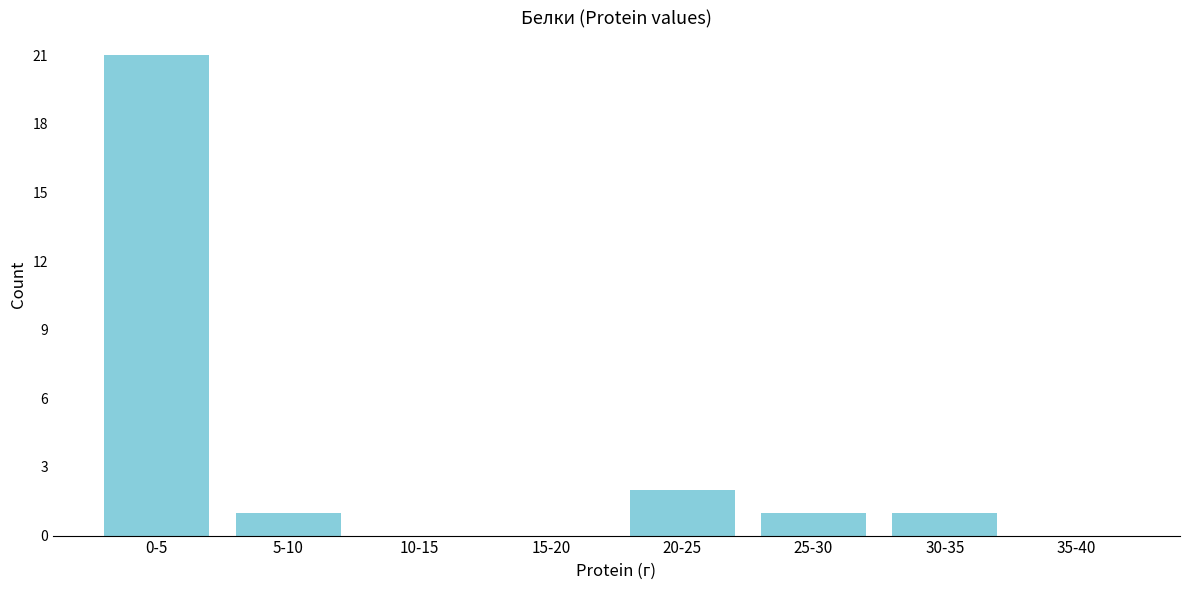

Reading right to left, extract all data points from this chart.

35-40=0	30-35=1	25-30=1	20-25=2	15-20=0	10-15=0	5-10=1	0-5=21